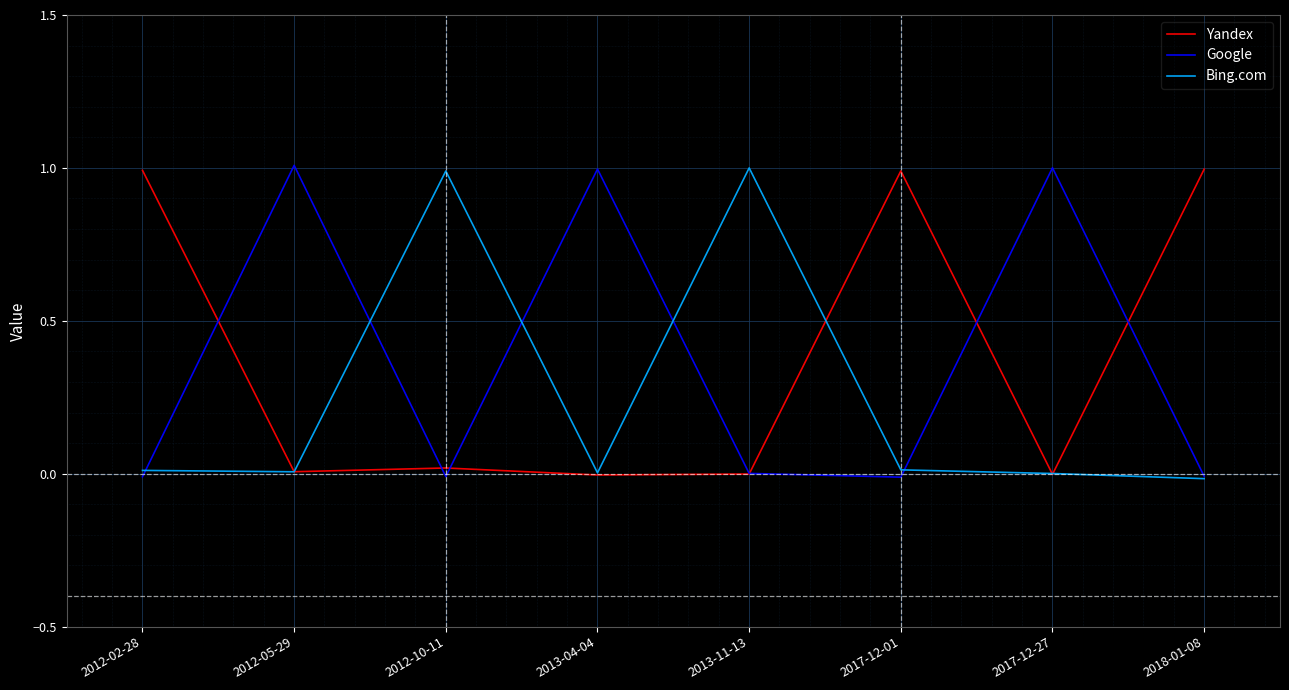

How many values in Bing.com are below zero?

1